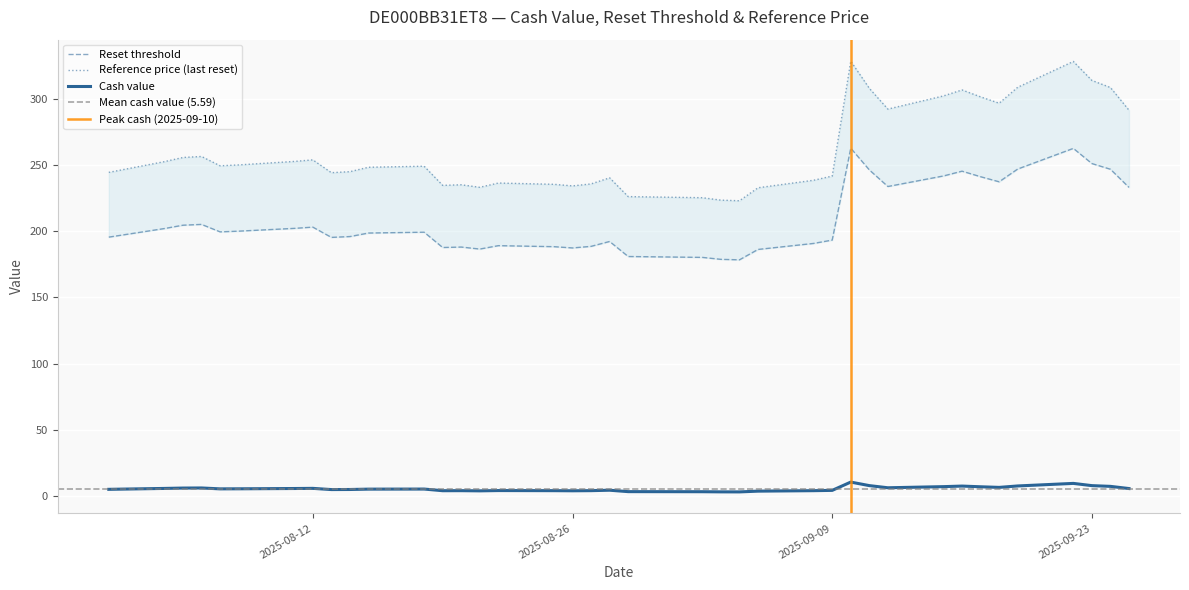

At which label is Reset threshold closest to 220?

2025-09-25